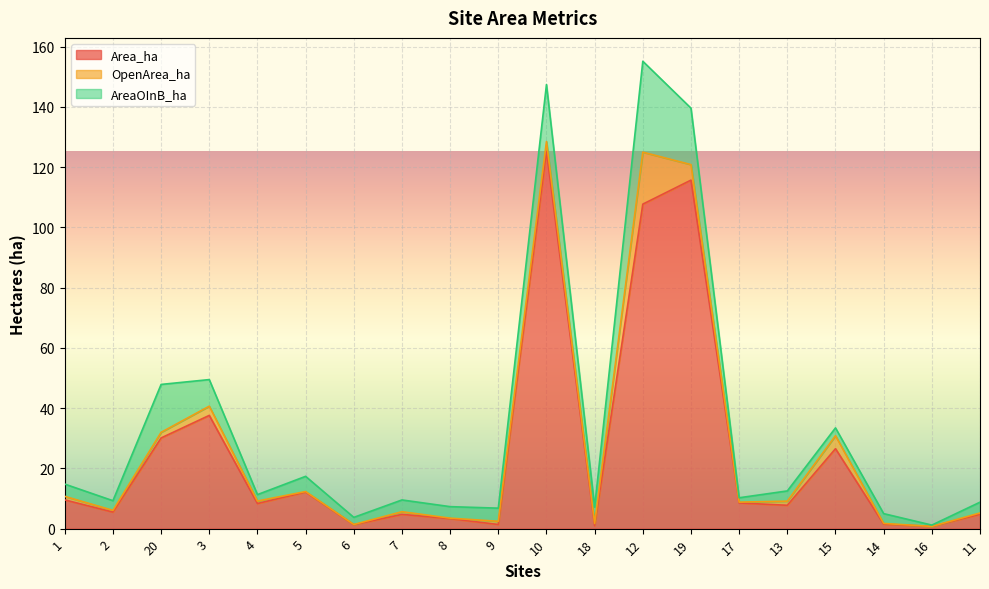

Where is the first local maximum for Area_ha?

3